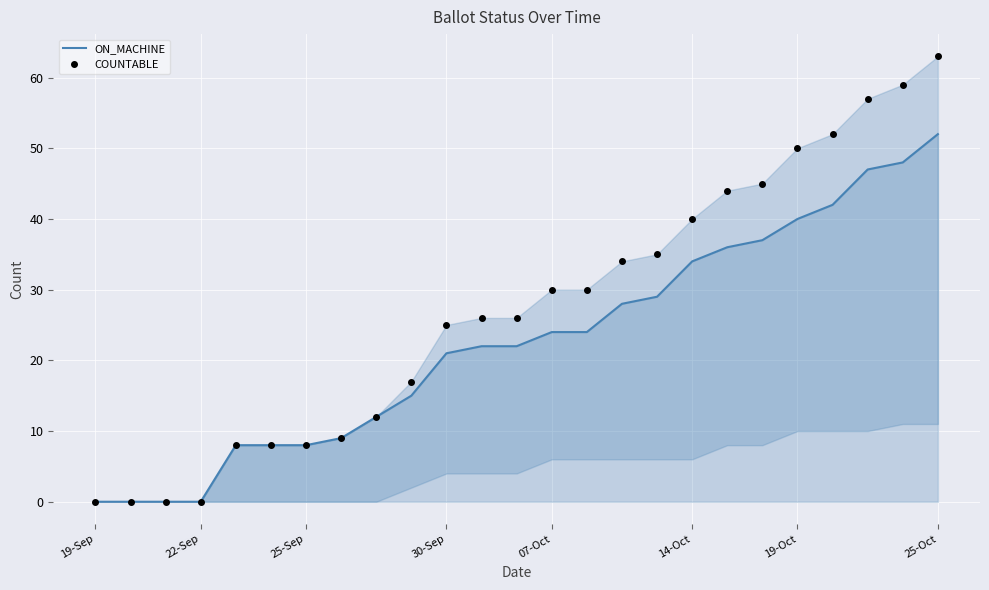

At which label does COUNTABLE reach its peak?

25-Oct